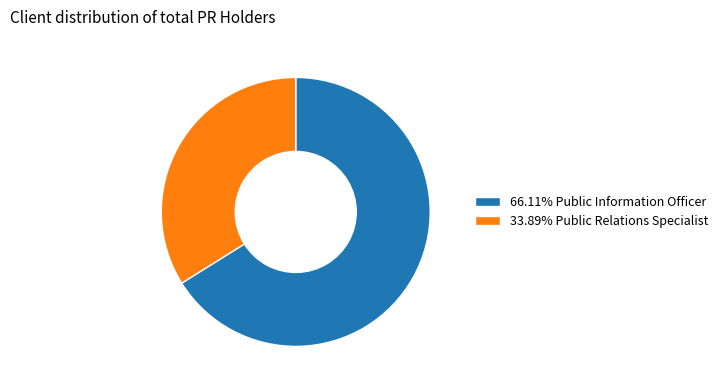

Is there a majority slice in this chart?

Yes